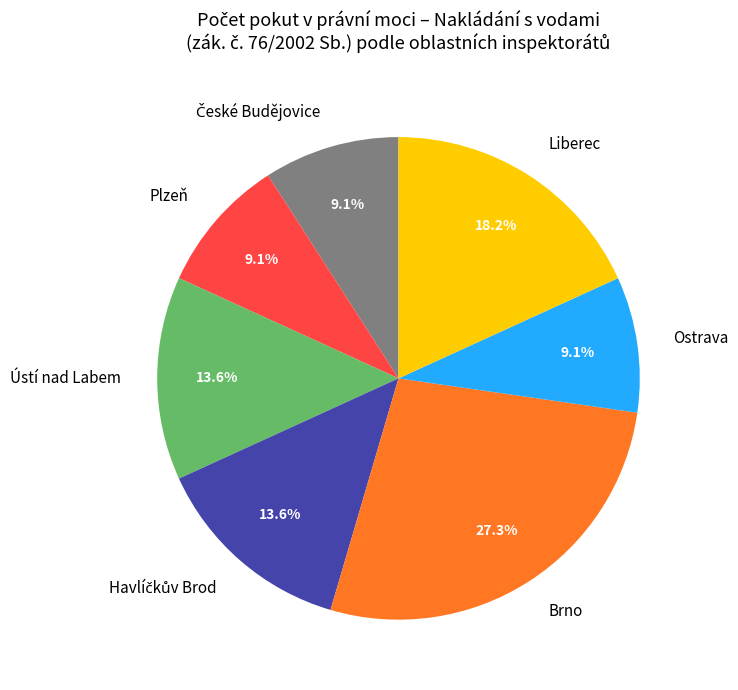

How much of the chart is everything except Liberec?

81.8%